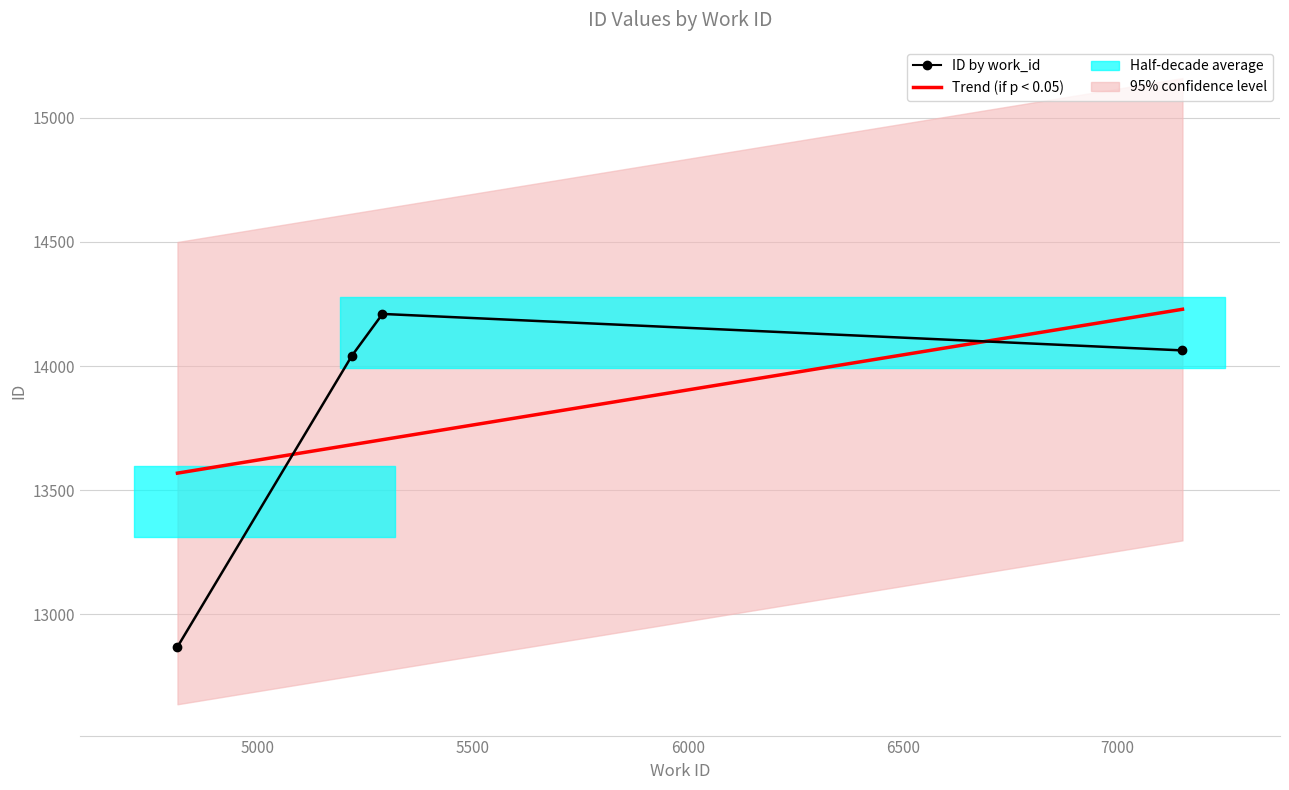

How many data points are less than 14063?

2